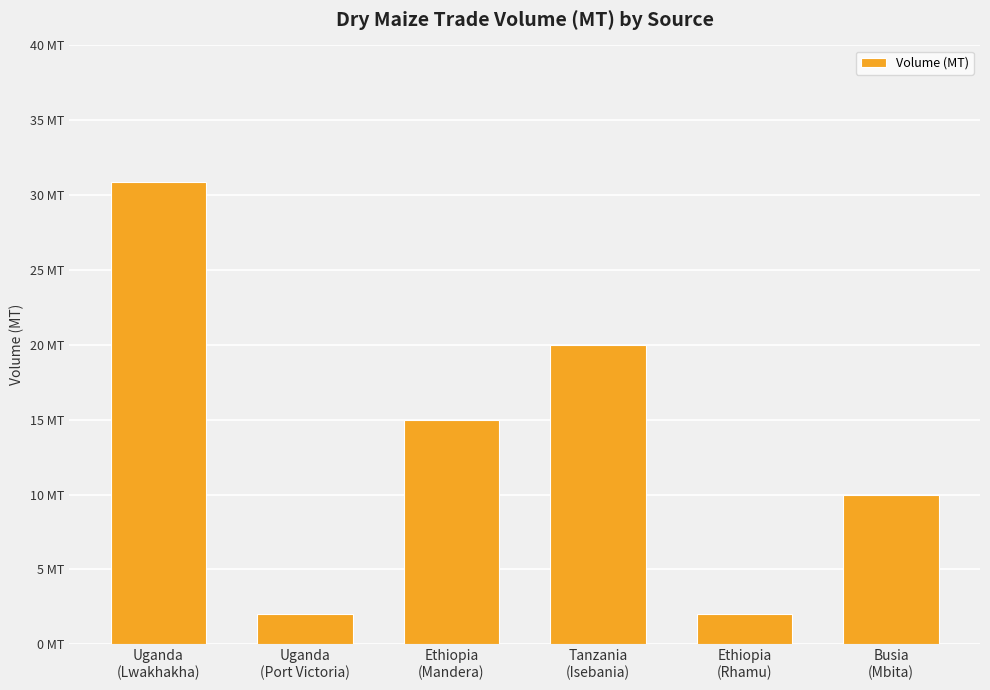

Which label corresponds to the smallest value in the chart?

Uganda
(Port Victoria)